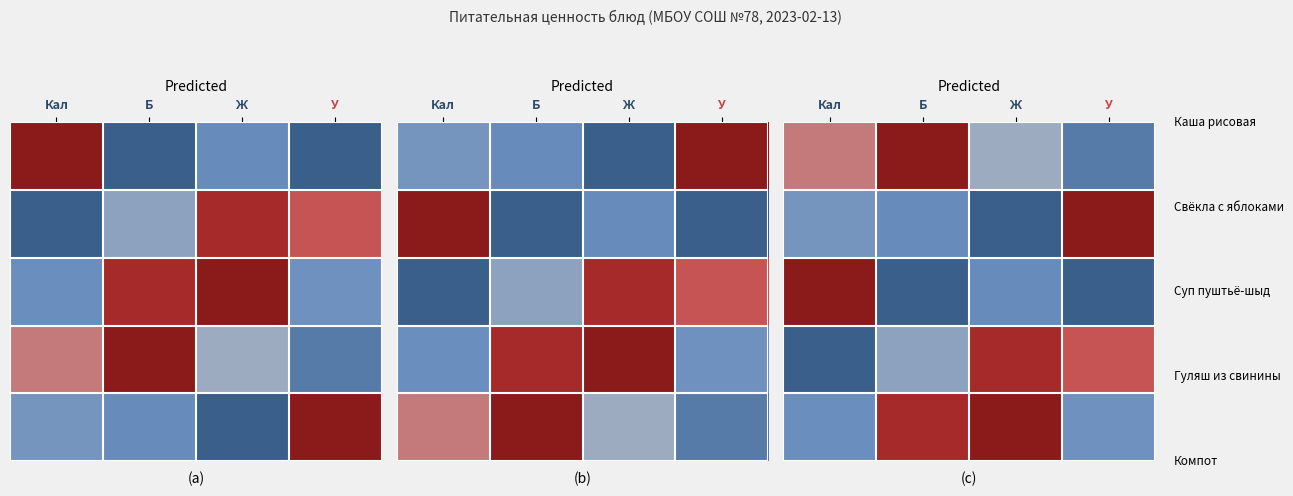

What is the greatest value displayed?

1.0